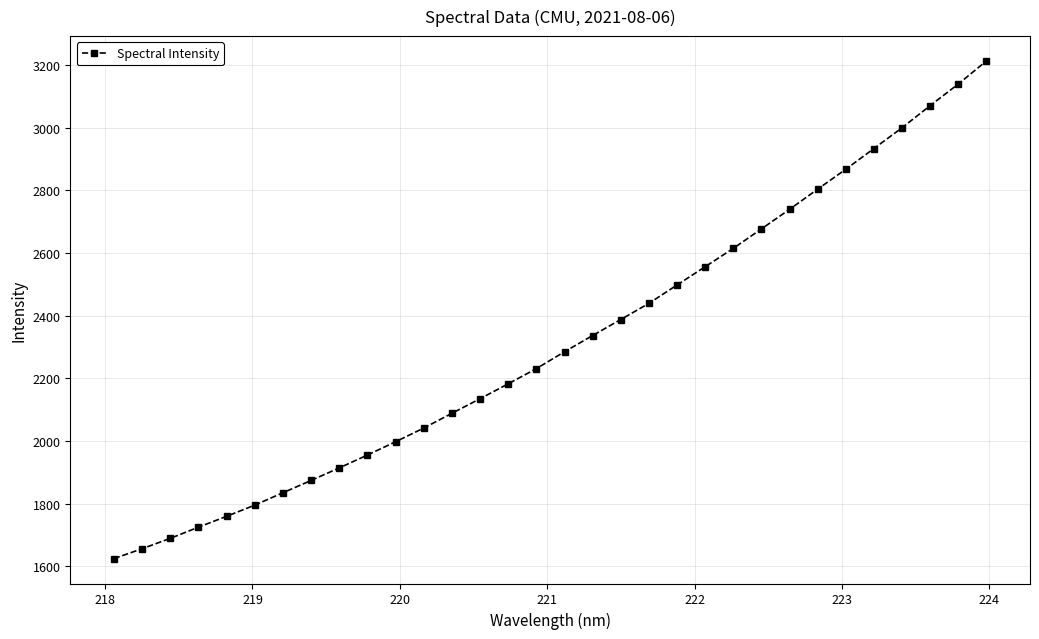

What is the difference between the maximum and minimum values?

1588.4